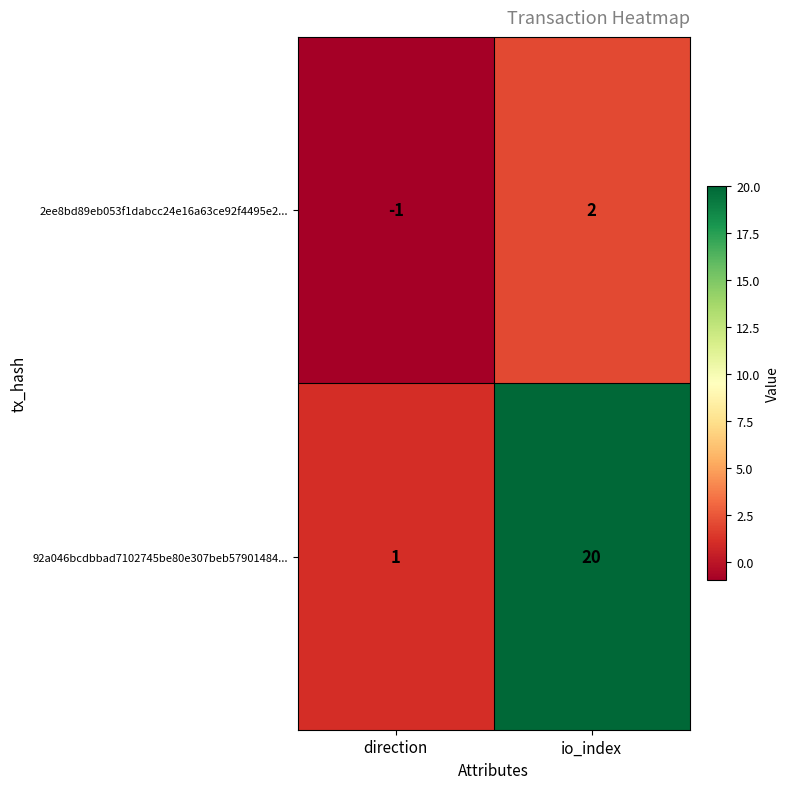

List the series in order of their overall mean, lowest first.

2ee8bd89eb053f1dabcc24e16a63ce92f4495e2..., 92a046bcdbbad7102745be80e307beb57901484...